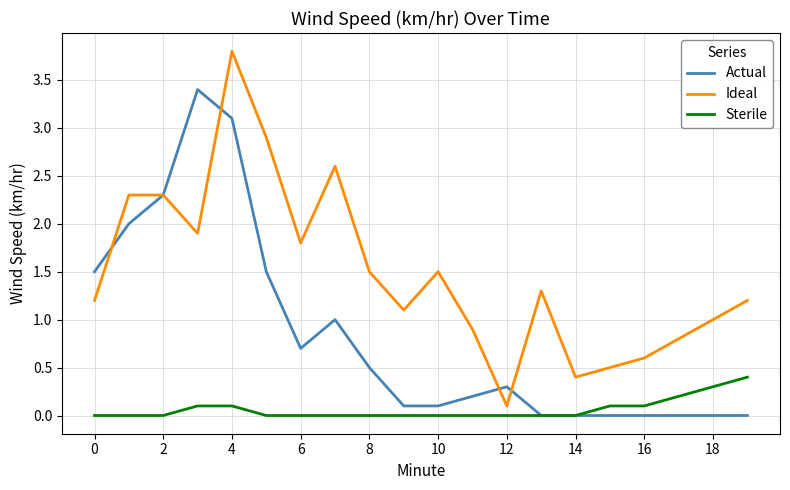

What is the highest value of the Actual series?

3.4